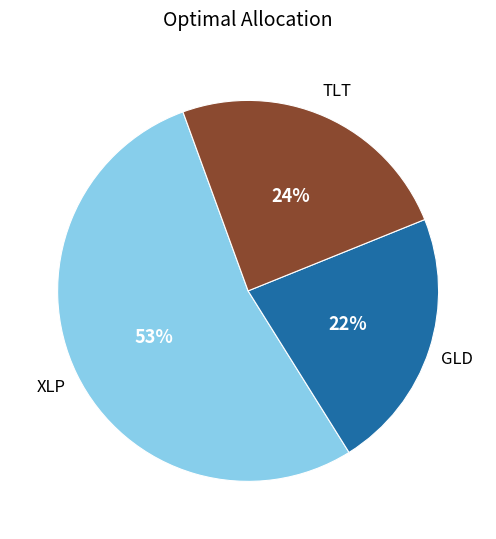

Is there any slice that represents more than half of the pie?

Yes